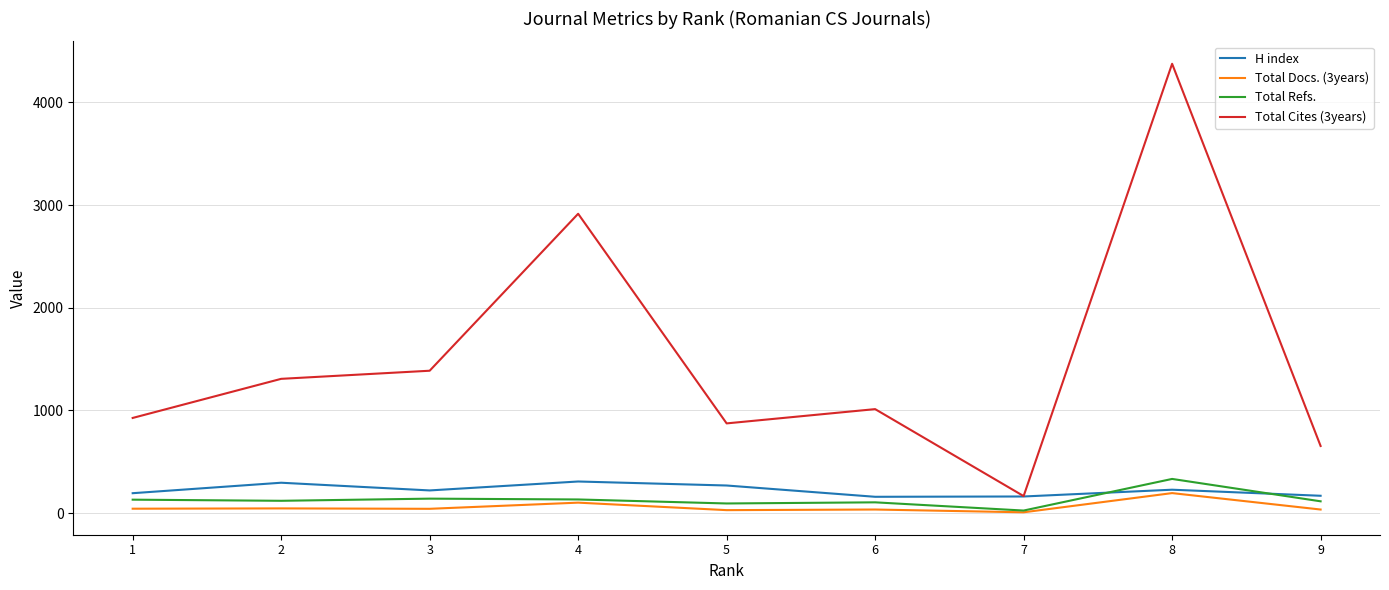

What value does the Total Docs. (3years) series have at 3, to the nearest 5?

40